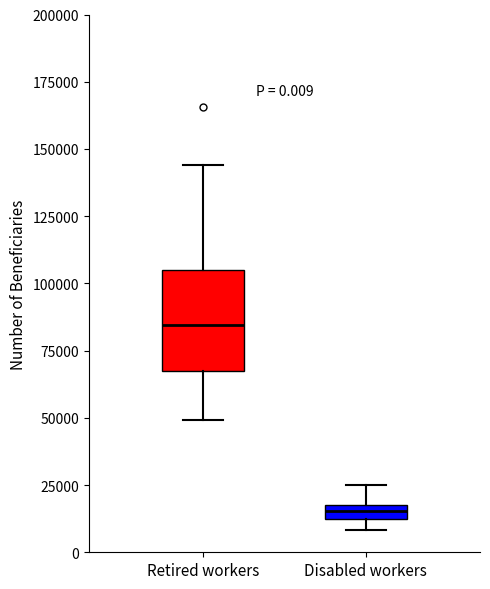

Which box has the lowest median line?

Disabled workers